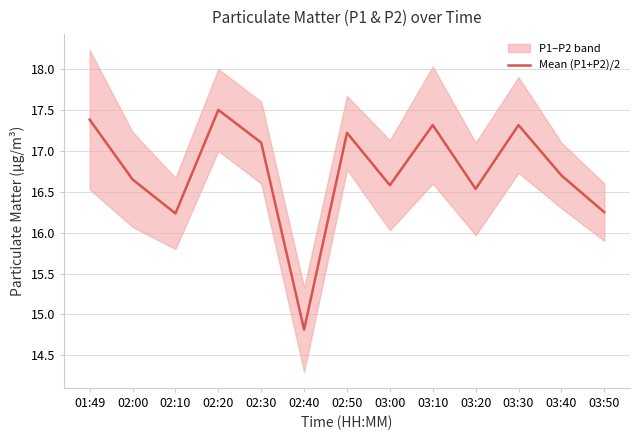

Where does the data first go above 16?

01:49